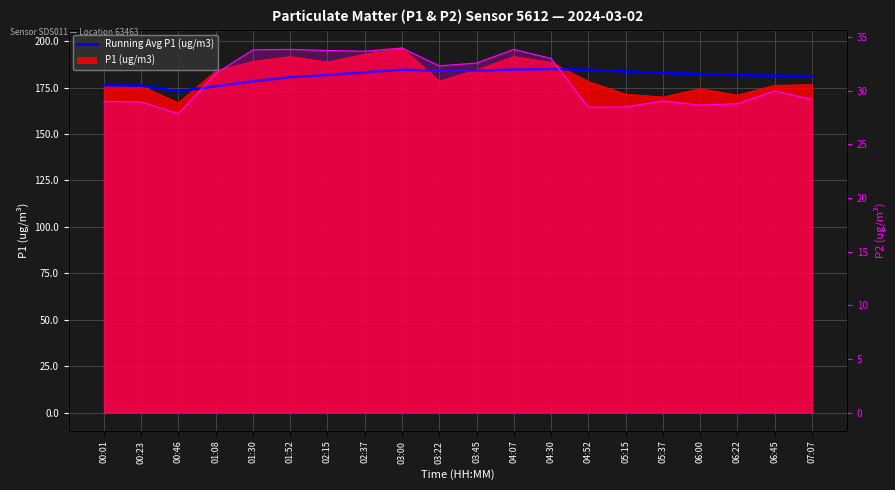

What is the change in value from 01:30 to 04:52?

+6.1